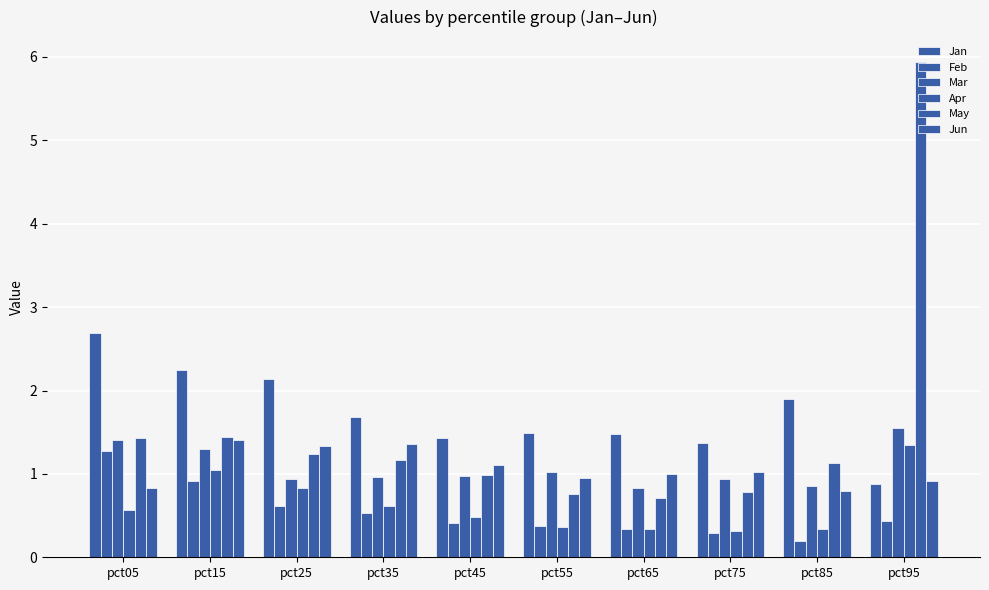

Count the number of categories in the chart.

10